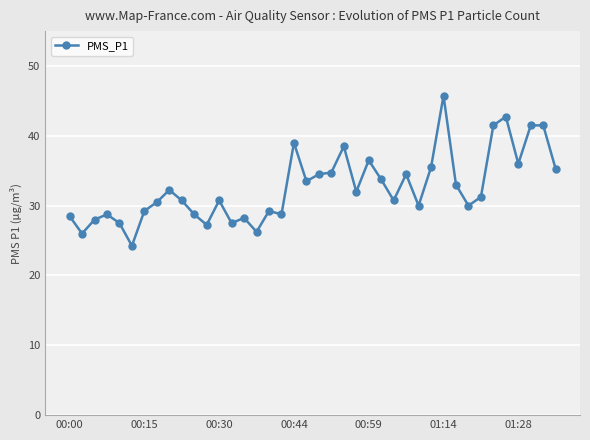

What is the value of the 19th point from the left?

39.0